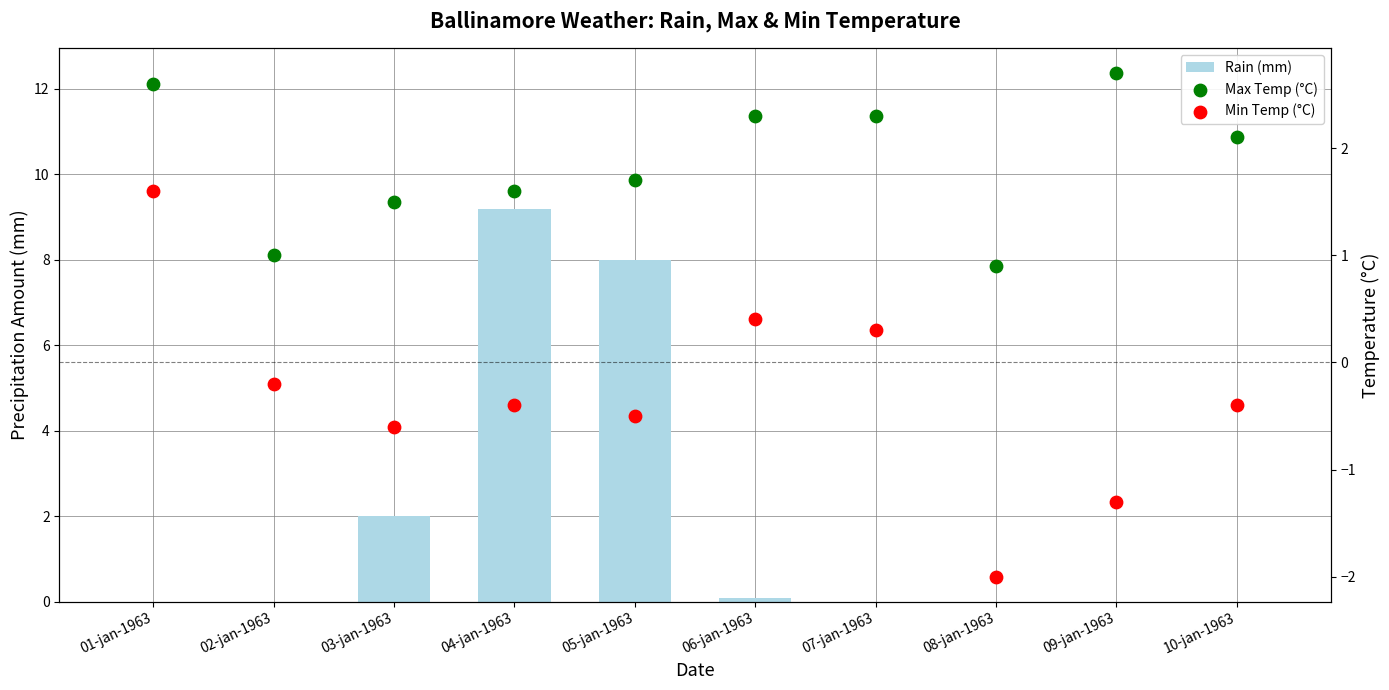

Is the value of Rain (mm) at 10-jan-1963 greater than the value of Min Temp (°C) at 06-jan-1963?

No